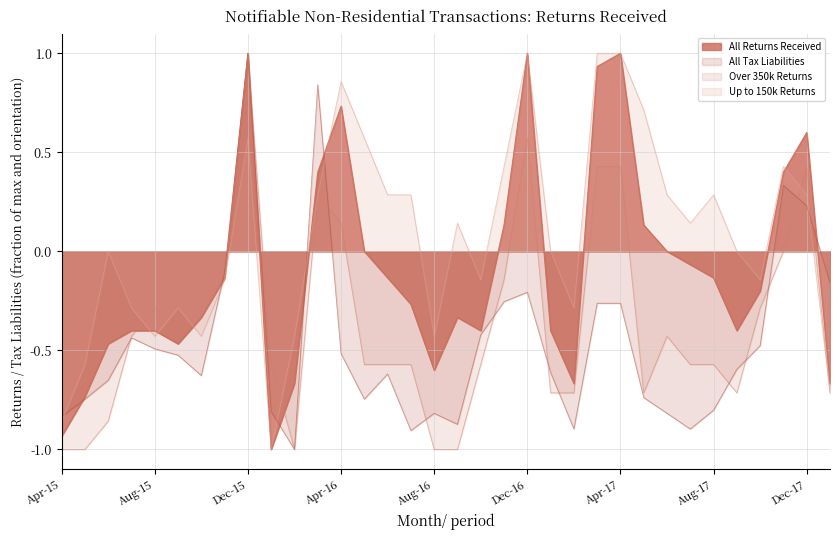

In Over 350k Returns, how many points are lower than both neighbors (excluding endpoints)?

4